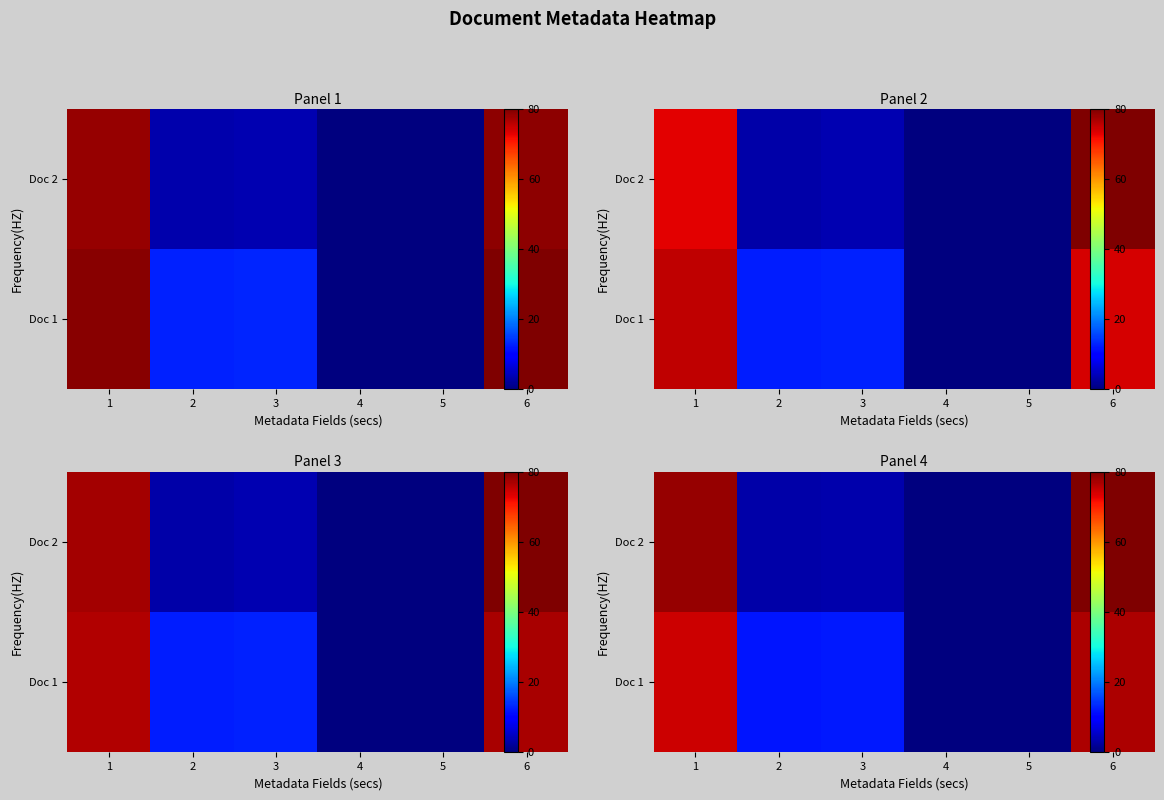

What is the greatest value displayed?

2081.4